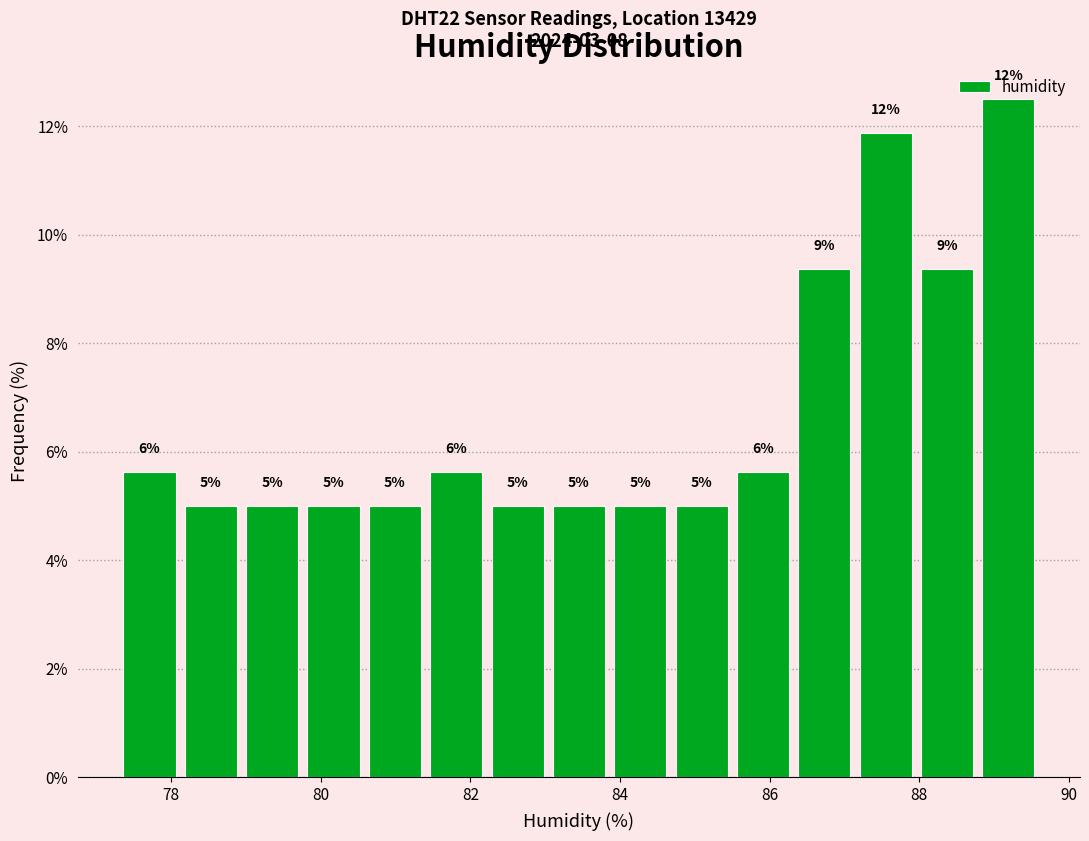

Over which range of the x-axis is the bar tallest?

88.78 to 89.60